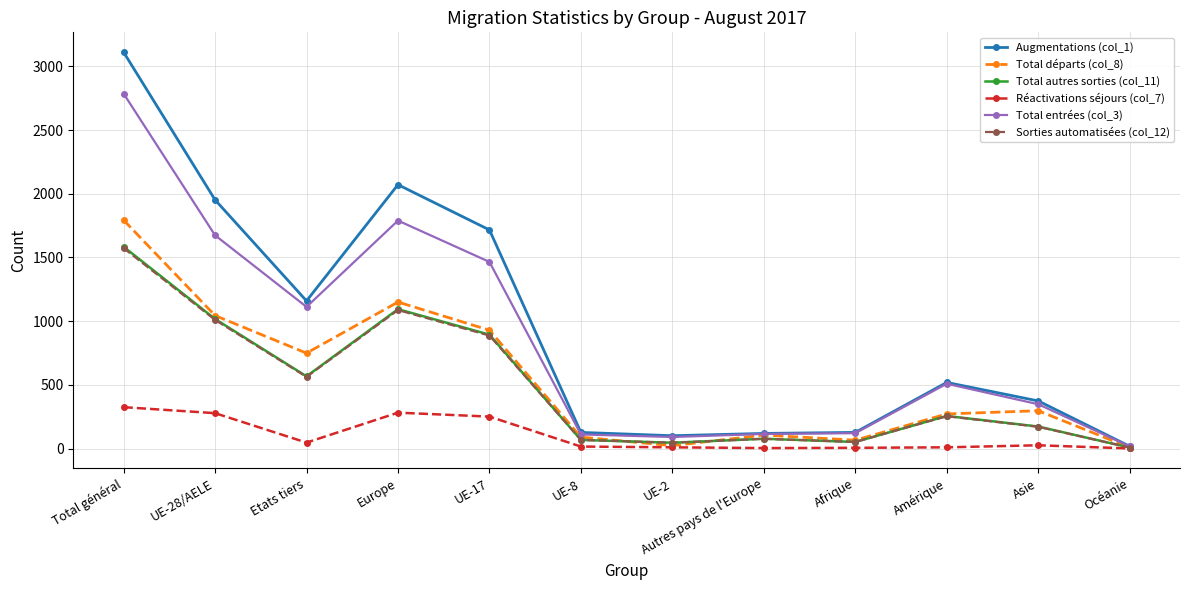

True or false: Total autres sorties (col_11) has more than 0 points higher than both neighbors.

True